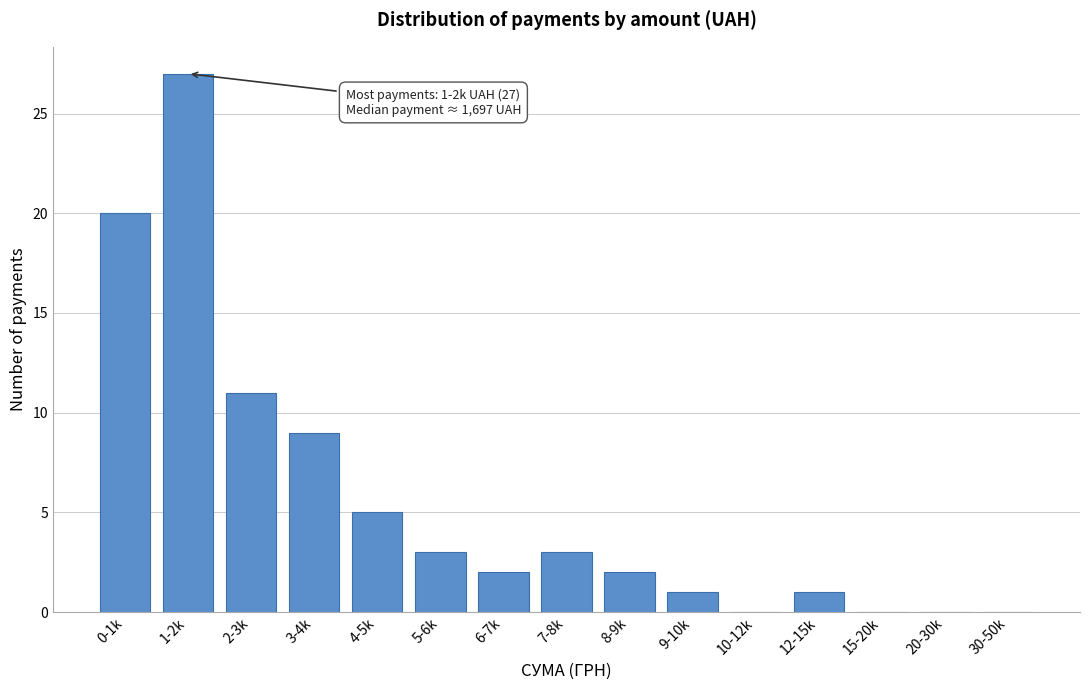

Reading right to left, extract all data points from this chart.

30-50k=0	20-30k=0	15-20k=0	12-15k=1	10-12k=0	9-10k=1	8-9k=2	7-8k=3	6-7k=2	5-6k=3	4-5k=5	3-4k=9	2-3k=11	1-2k=27	0-1k=20